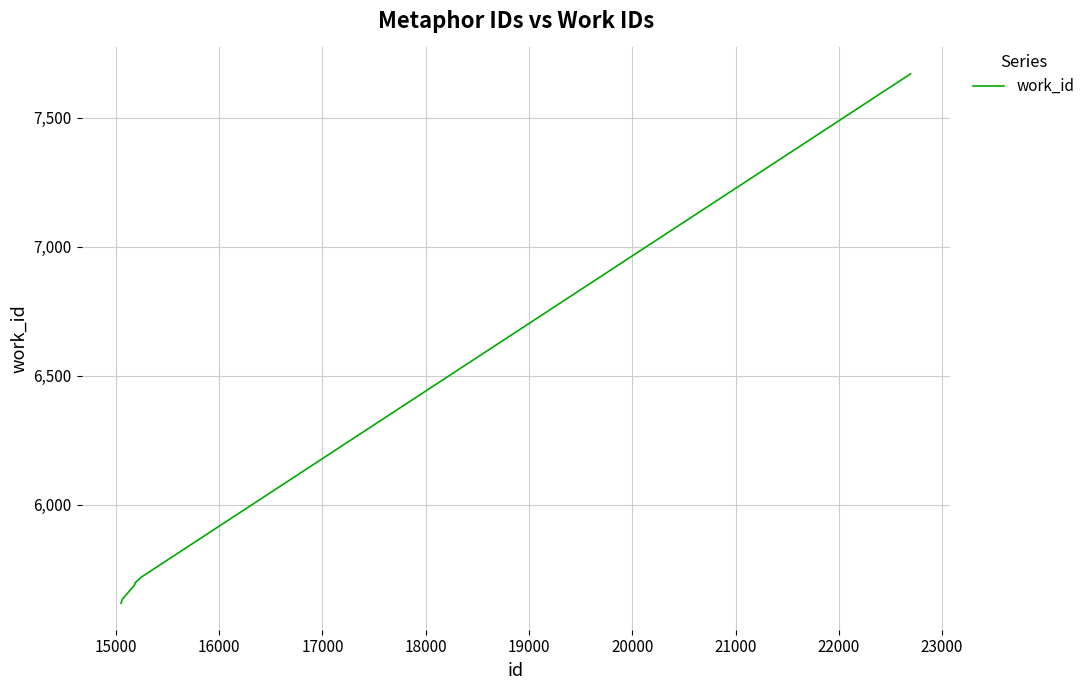

True or false: the data has more than 2 interior local peaks.

False